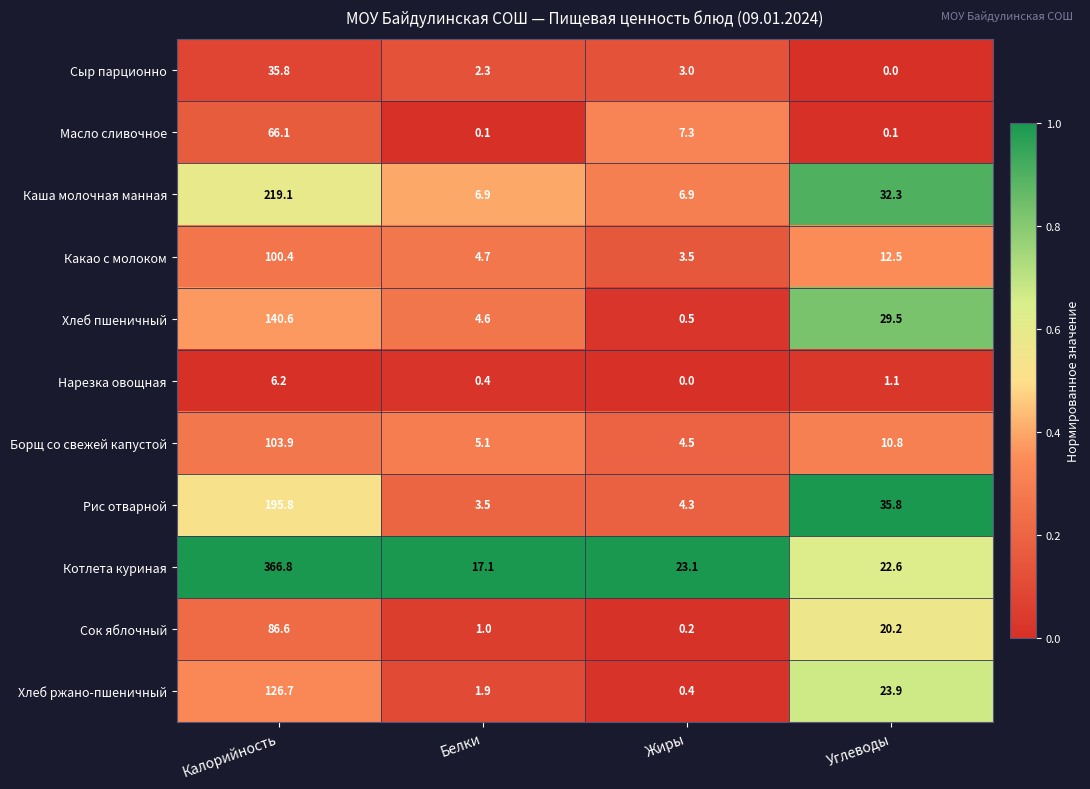

At Жиры, list the series in order from smallest to largest.

Нарезка овощная, Сок яблочный, Хлеб ржано-пшеничный, Хлеб пшеничный, Сыр парционно, Какао с молоком, Рис отварной, Борщ со свежей капустой, Каша молочная манная, Масло сливочное, Котлета куриная